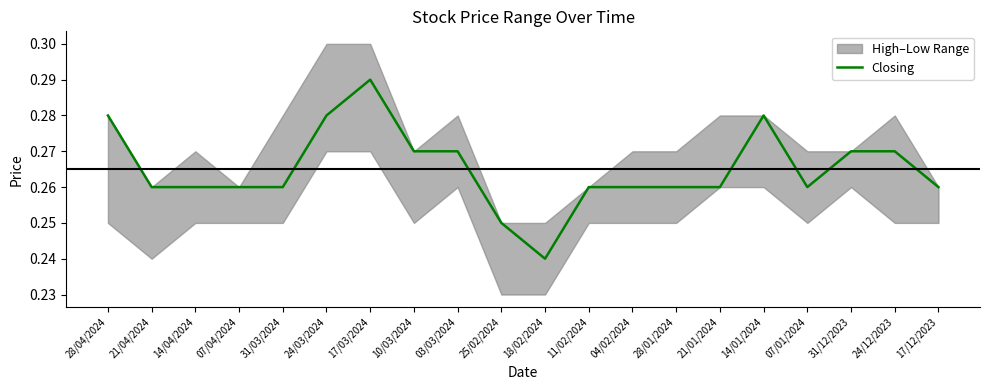

At which category does the data reach its first local peak?

17/03/2024